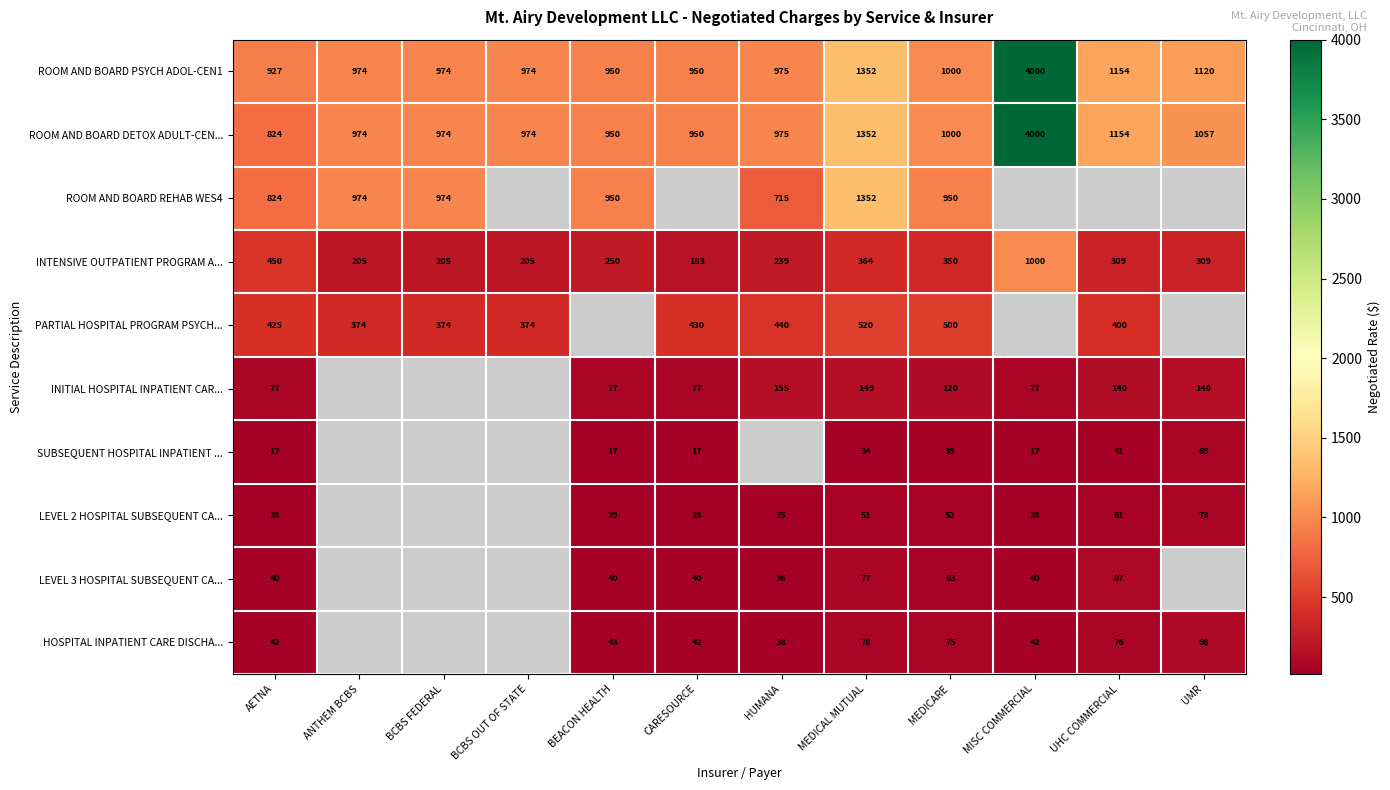

What is the total value across all series at MEDICARE?

4149